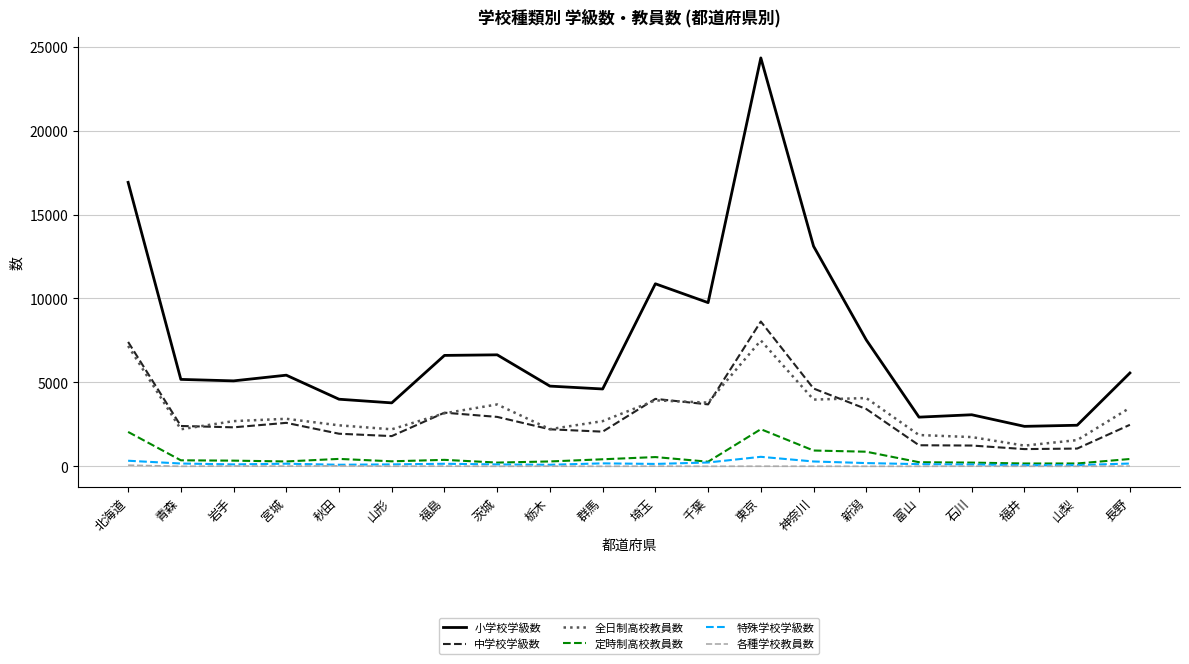

What value does the 全日制高校教員数 series have at 神奈川?

3974